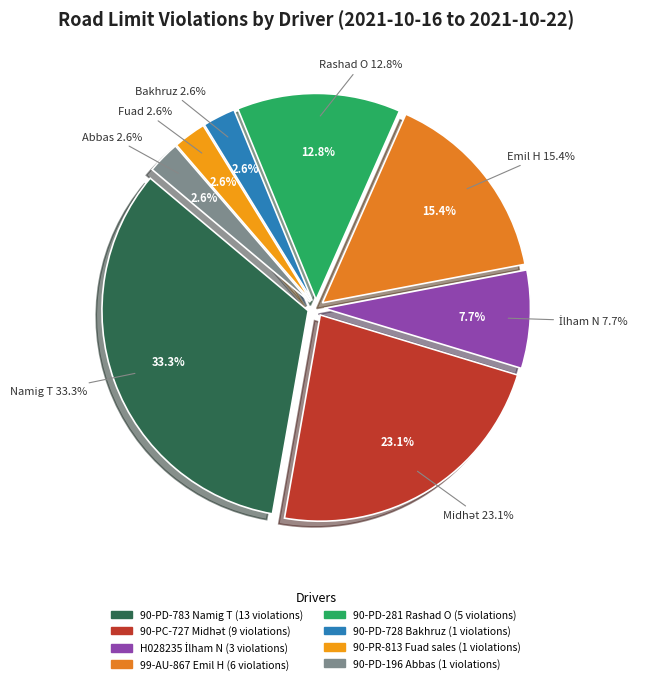

To the nearest percent, what is the difference between the H028235 İlham N and 90-PD-783 Namig T slice percentages?

26%